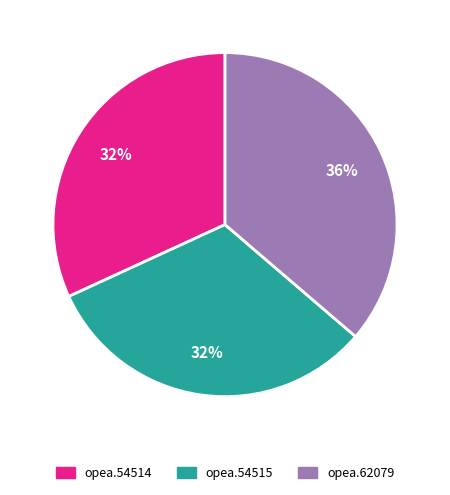

Approximately how many times larger is the value at opea.54515 compared to opea.54514?

1.0